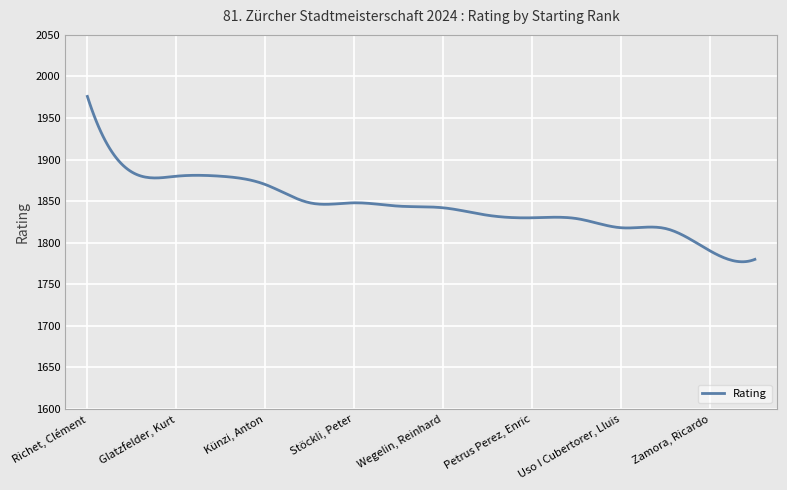

What is the minimum value shown in the chart?

1777.1